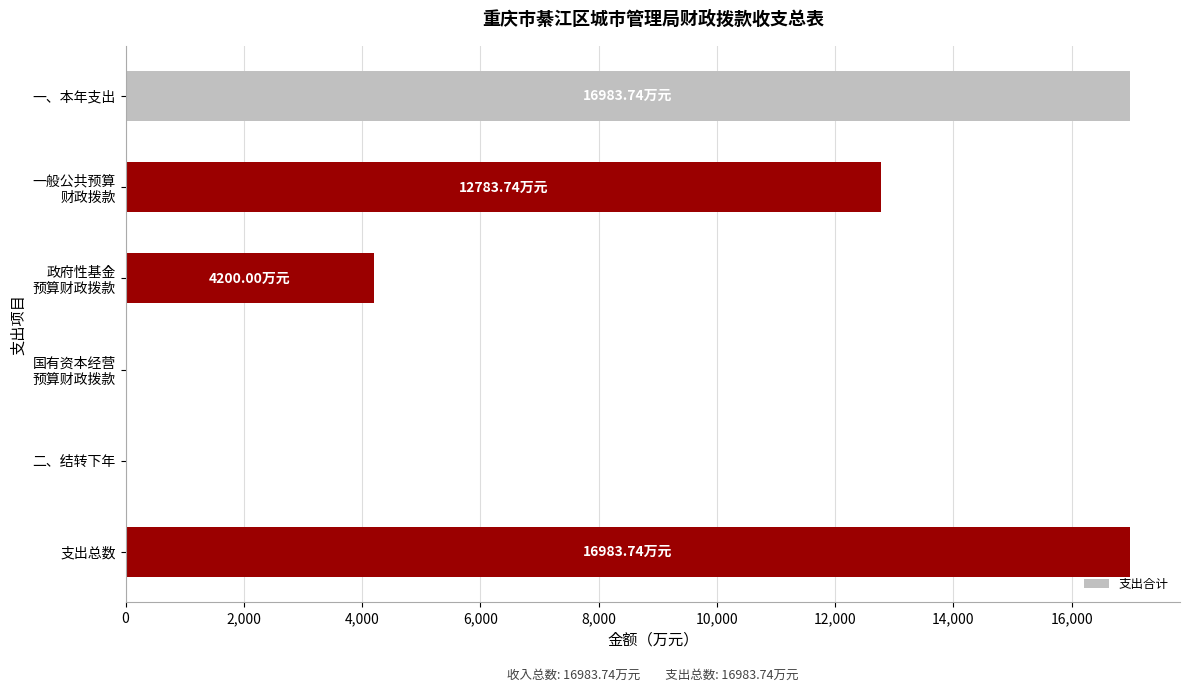

What is the sum of all values?

50951.2